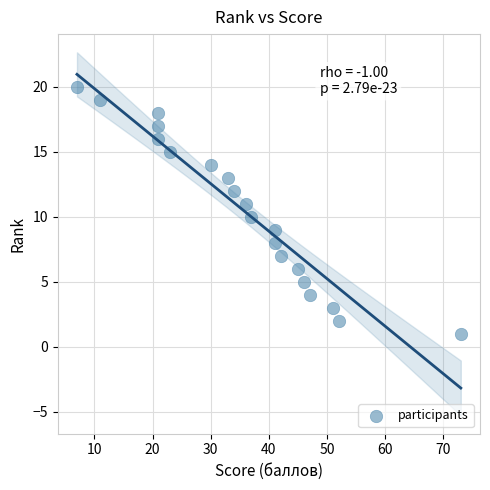

What is the range of Y values (max minus min)?

19